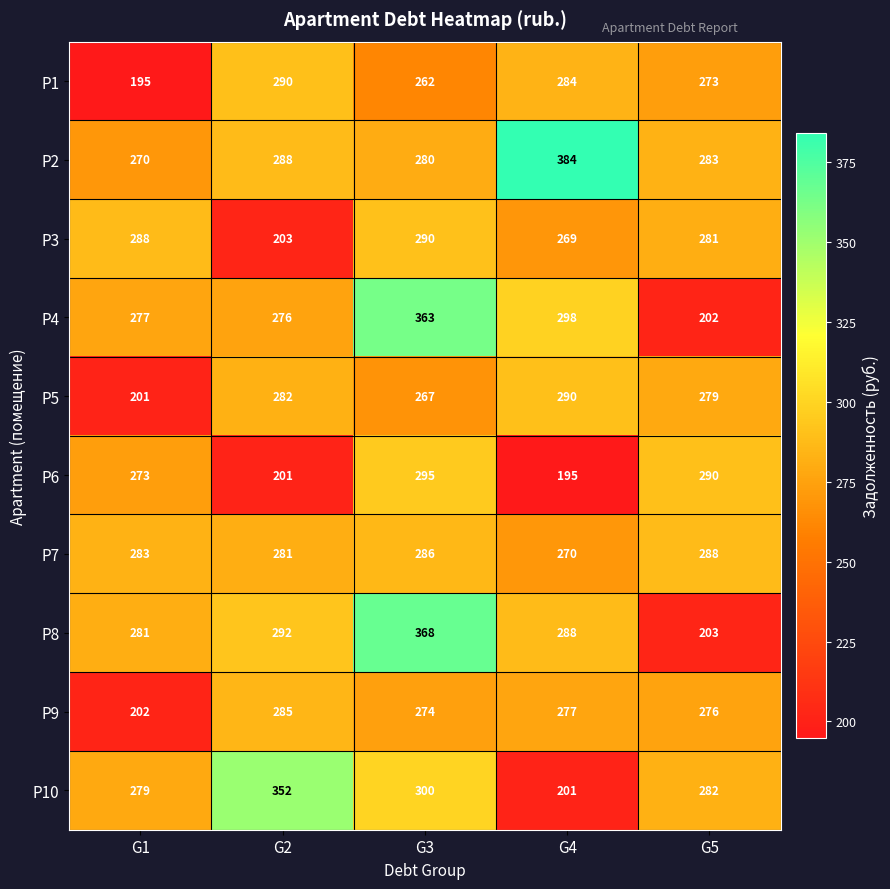

Is it true that P4 equals 277 at G1?

True